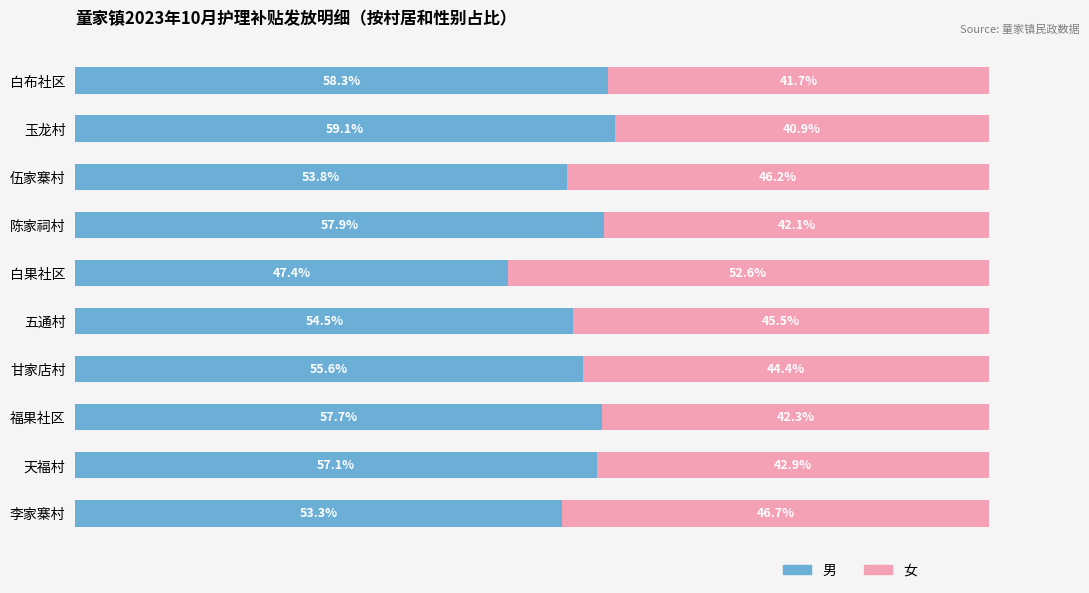

At which label is 男 closest to 53?

李家寨村